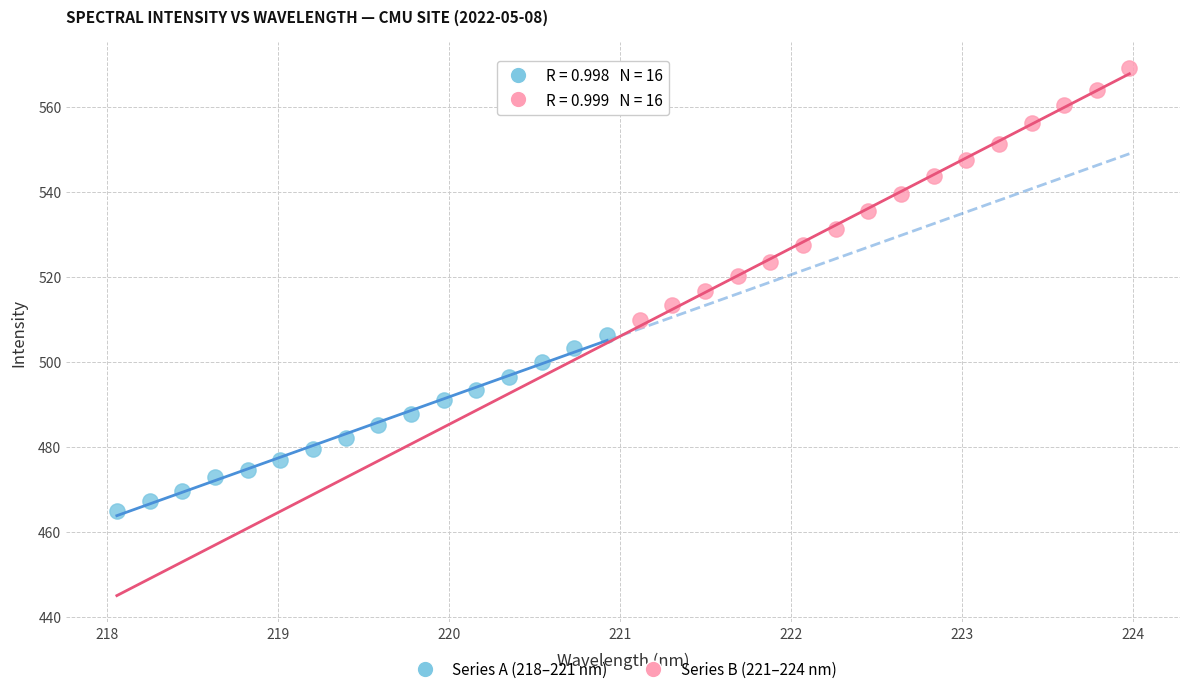

Which series has the widest spread of Y values?

Series B (221–224 nm)